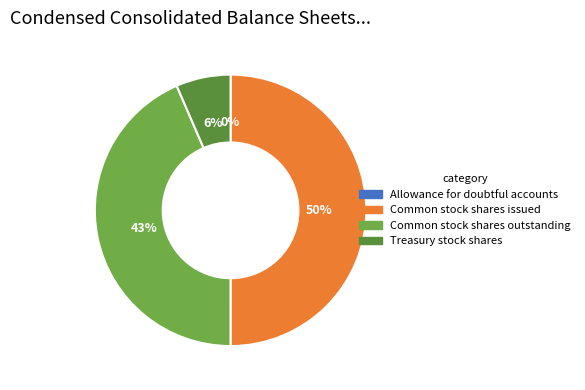

What percentage is the Common stock shares issued slice, to the nearest percent?

50%